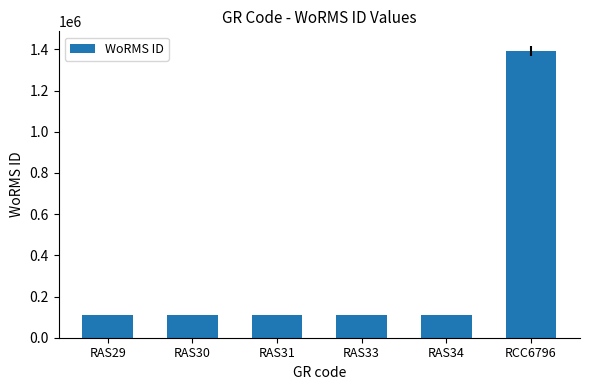

What is the difference between the values at RAS30 and RAS31?

444